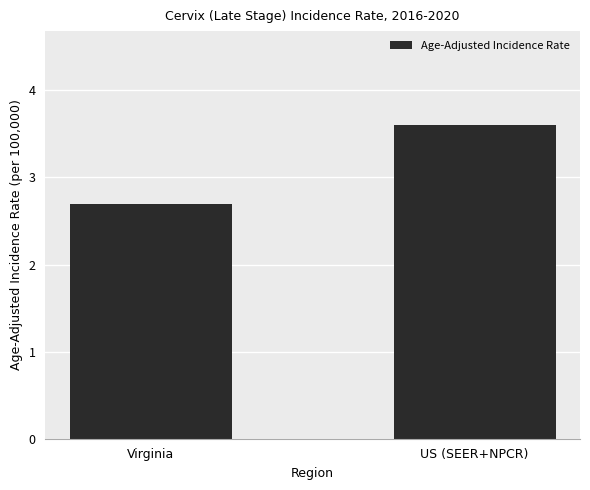

What is the value of the 1st bar from the left?

2.7